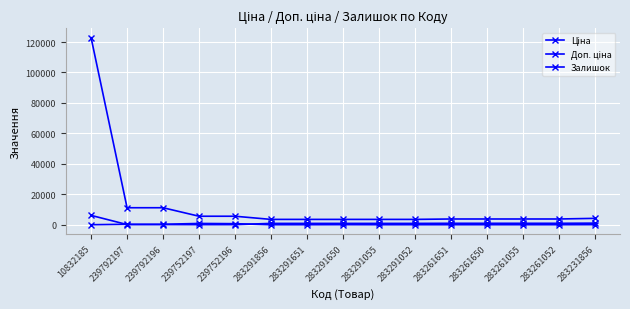

True or false: Доп. ціна and Залишок cross at least once.

False